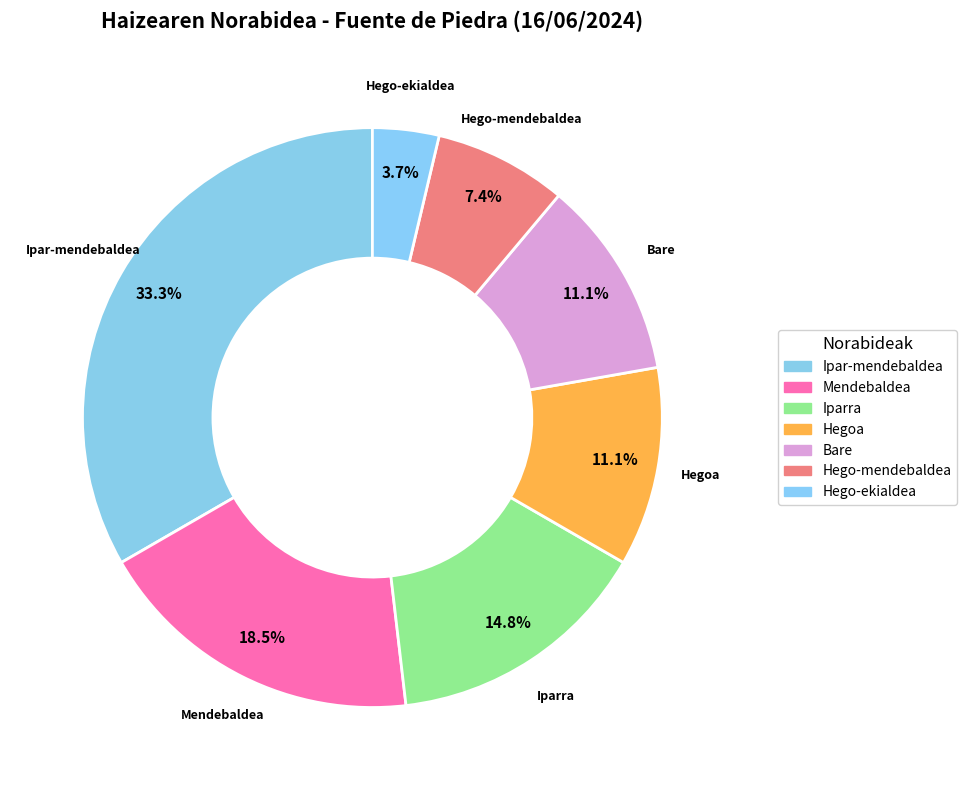

What percentage do Hego-mendebaldea and Mendebaldea together represent?

25.9%